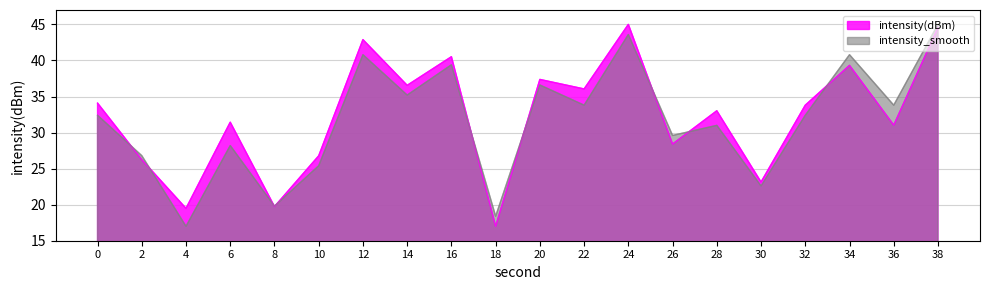

How many intersections are there between intensity(dBm) and intensity_smooth?

9